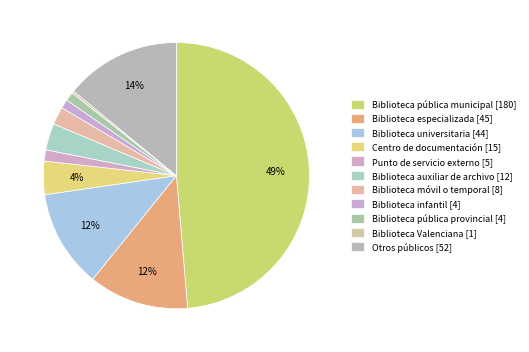

Is it true that Biblioteca pública provincial is 11% of the pie?

False